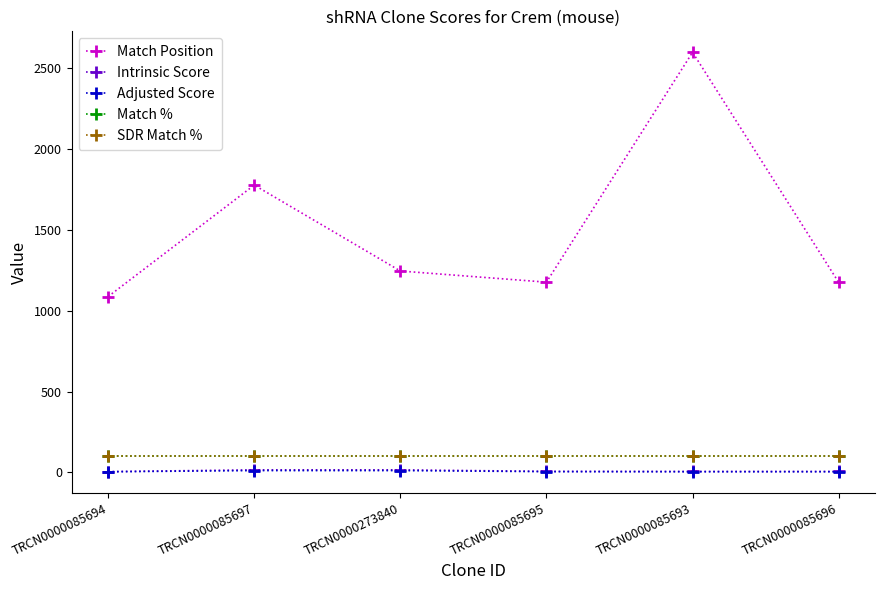

At how many categories does at least one series exceed 2521?

1